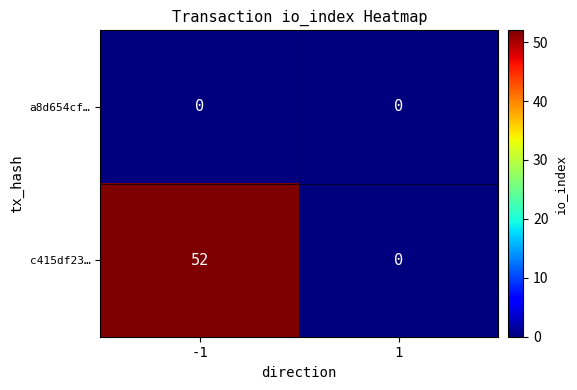

The value of c415df23… at -1 is 52. True or false?

True